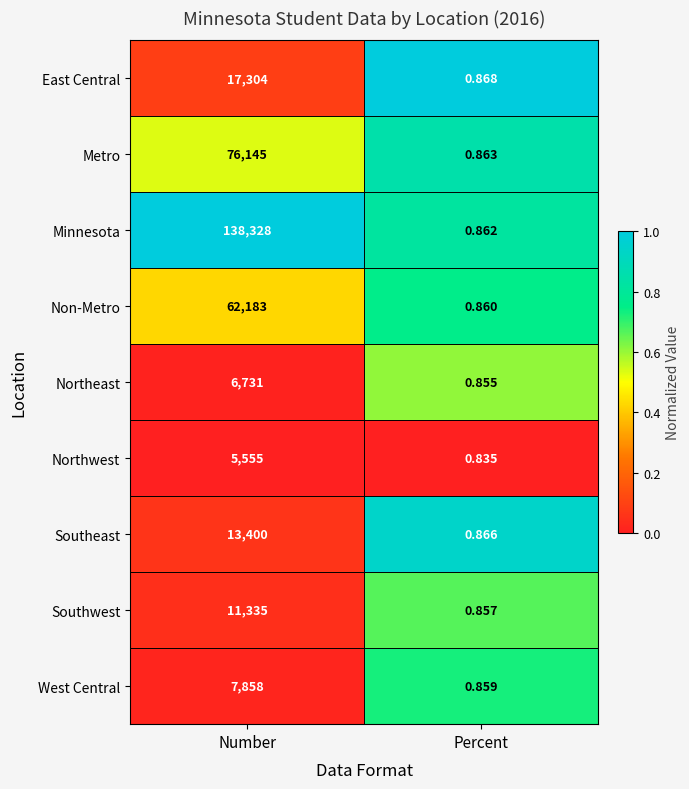

List the series in order of their peak value, lowest first.

Northwest, Northeast, West Central, Southwest, Southeast, East Central, Non-Metro, Metro, Minnesota